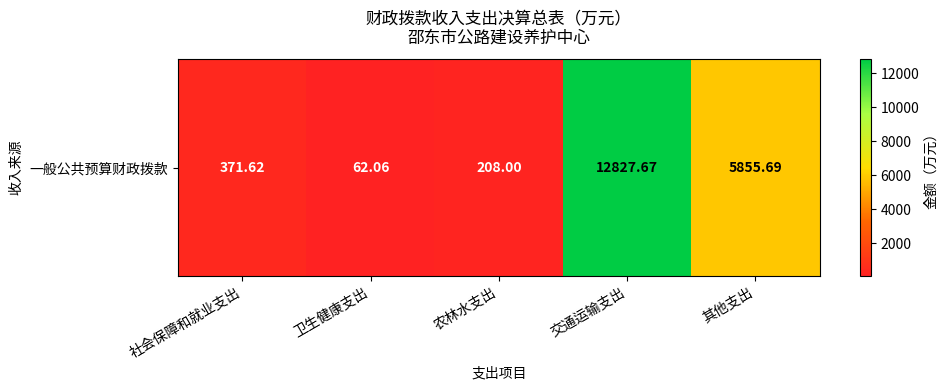

Rank the categories by value from highest to lowest.

交通运输支出, 其他支出, 社会保障和就业支出, 农林水支出, 卫生健康支出